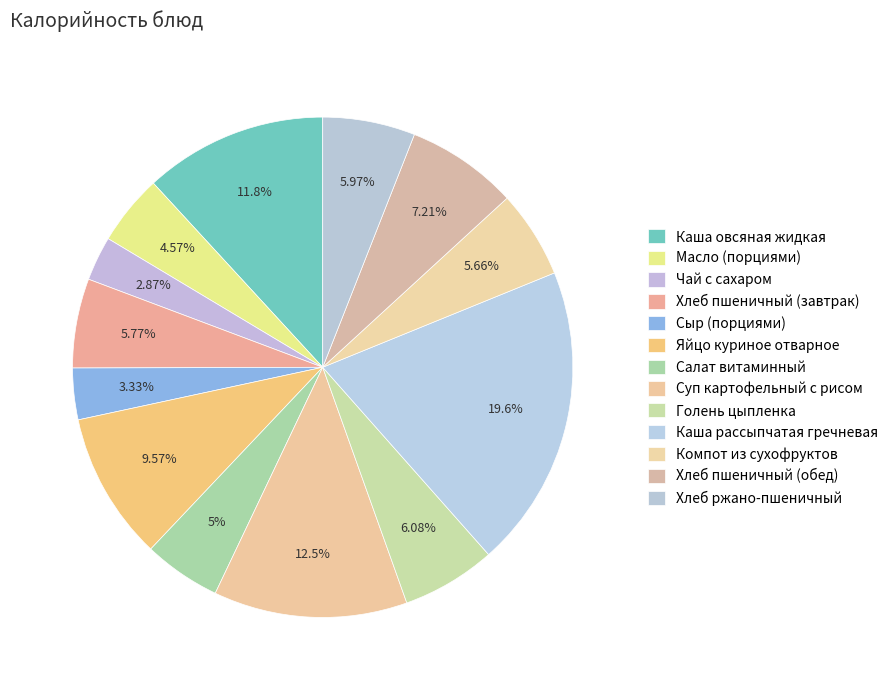

To the nearest percent, what percentage of the pie is Каша овсяная жидкая?

12%